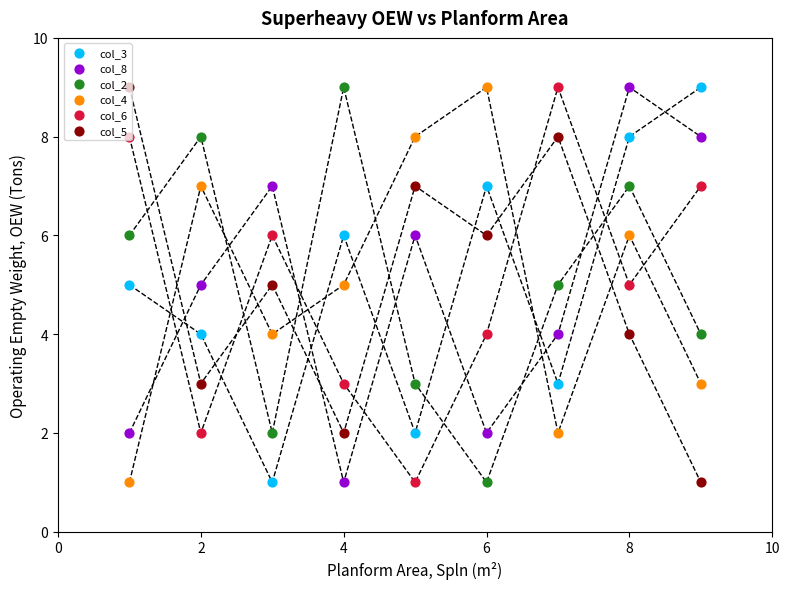

Is the value of col_3 at 8 greater than the value of col_4 at 6?

No